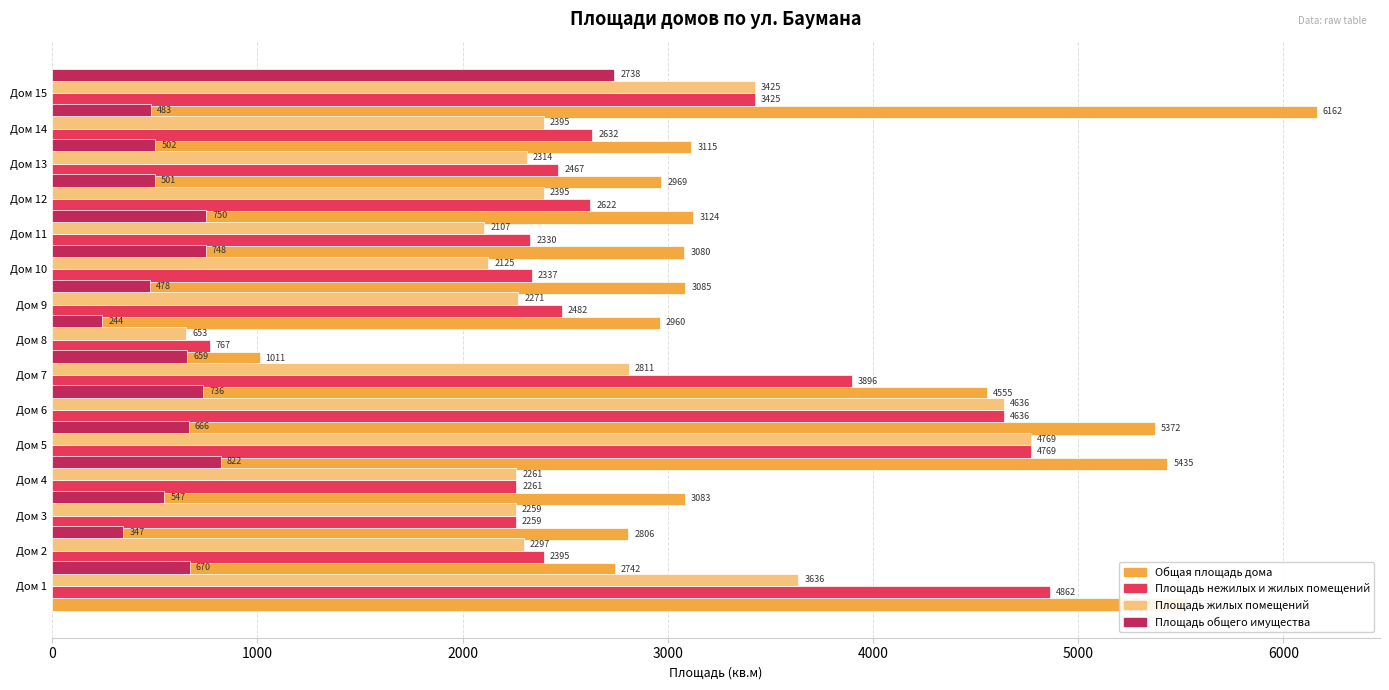

Reading left to right, extract all data points from this chart.

Общая площадь дома: 5532.3	2741.8	2806.3	3083.0	5434.8	5371.9	4554.7	1010.7	2960.4	3085.3	3079.6	3123.6	2969.0	3114.9	6162.3
Площадь нежилых и жилых помещений: 4861.8	2395.0	2259.1	2260.6	4769.1	4636.3	3895.6	767.1	2482.4	2336.9	2329.9	2622.3	2466.8	2632.3	3424.6
Площадь жилых помещений: 3636.1	2297.4	2259.1	2260.6	4769.1	4636.3	2810.7	652.9	2271.2	2125.0	2106.6	2395.1	2313.6	2394.6	3424.6
Площадь общего имущества: 670.5	346.8	547.2	822.4	665.7	735.6	659.1	243.6	478.0	748.4	749.7	501.3	502.2	482.6	2737.7